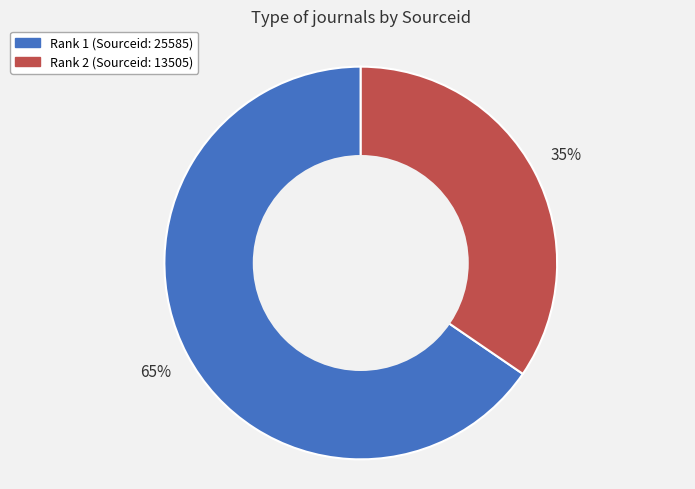

Does any single category account for the majority?

Yes